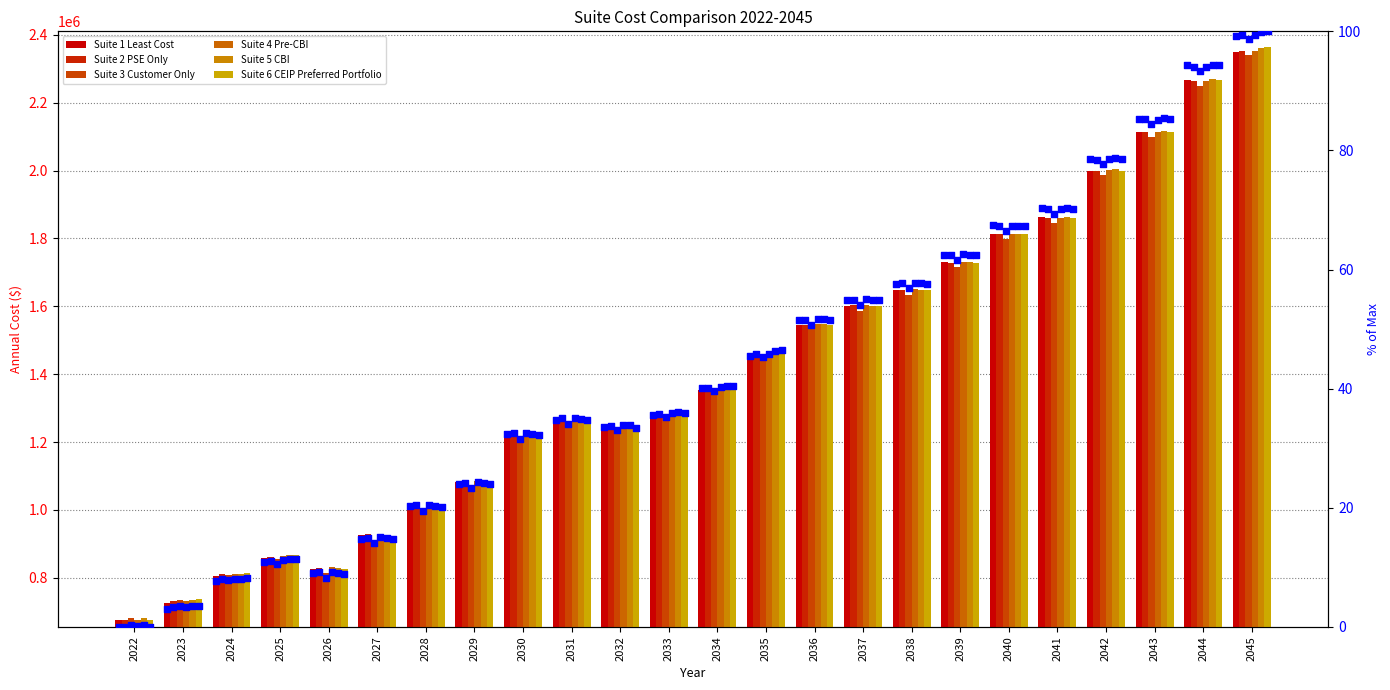

Which series contains the highest Y value?

Suite 6 CEIP Preferred Portfolio